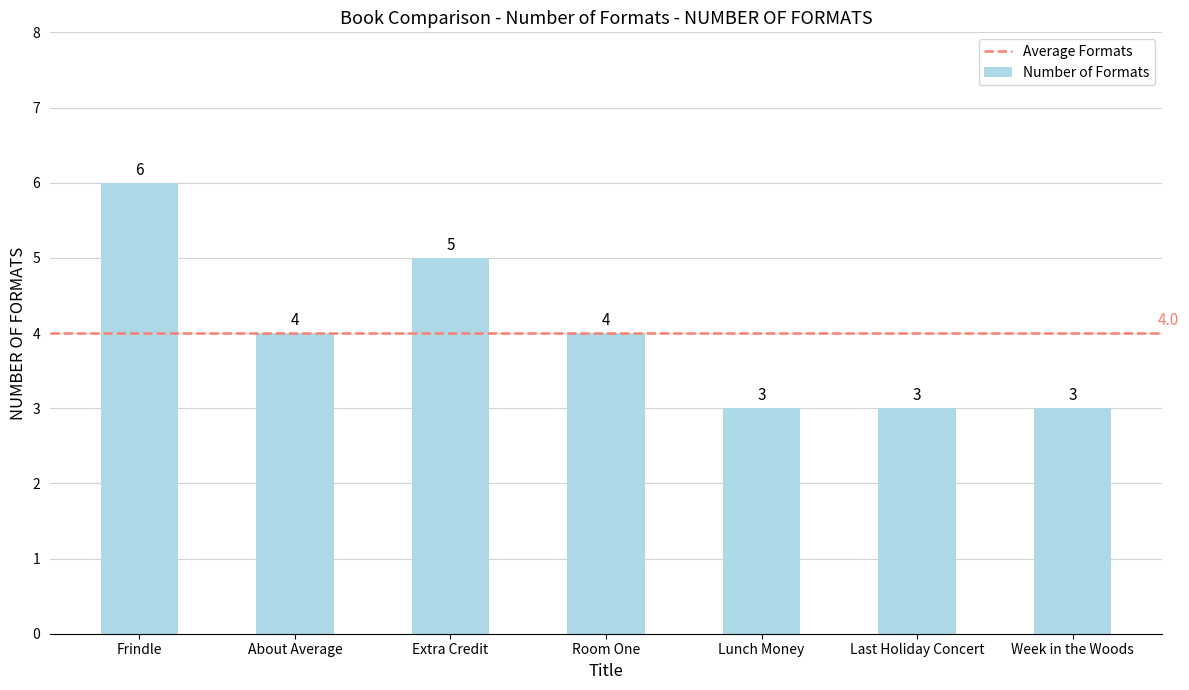

The value at Lunch Money is 3. True or false?

True